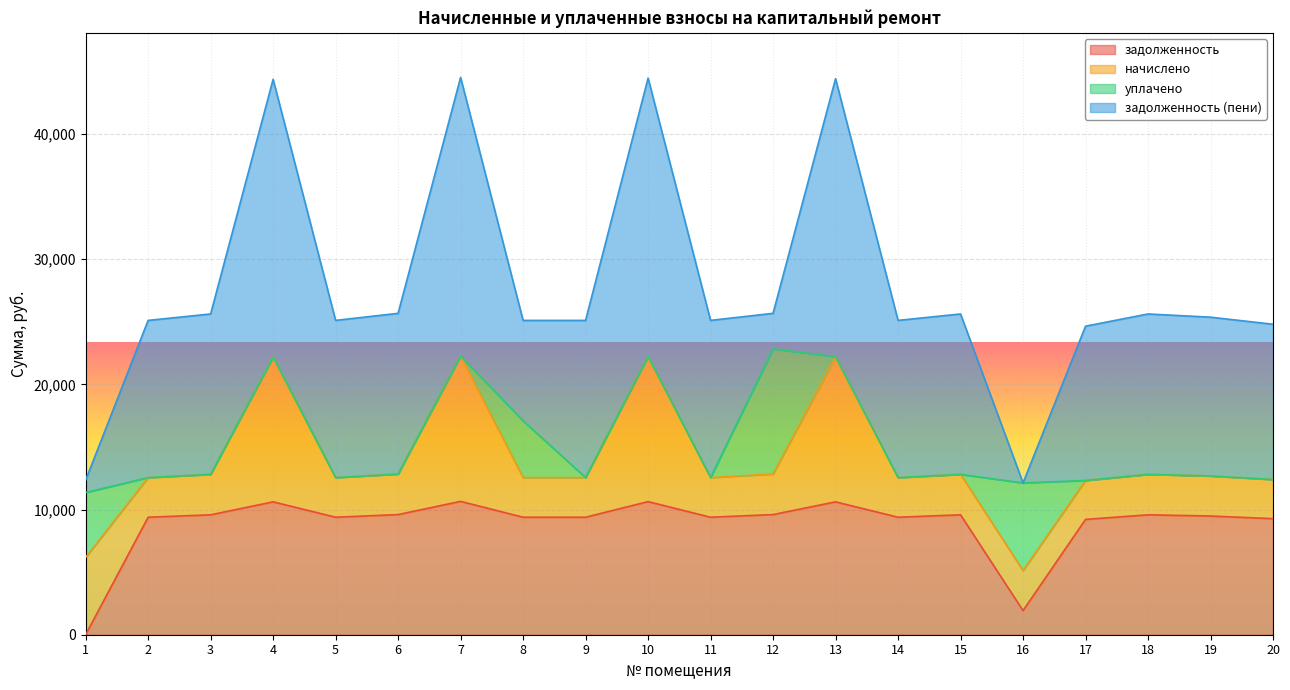

What are all the series names shown in the legend?

задолженность, начислено, уплачено, задолженность (пени)